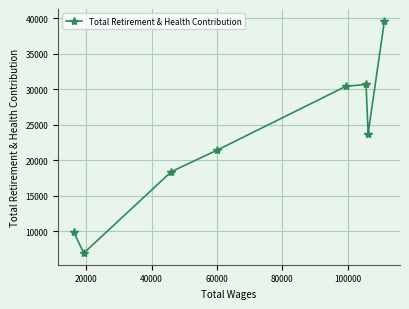

True or false: the data has more than 1 interior local peaks.

False